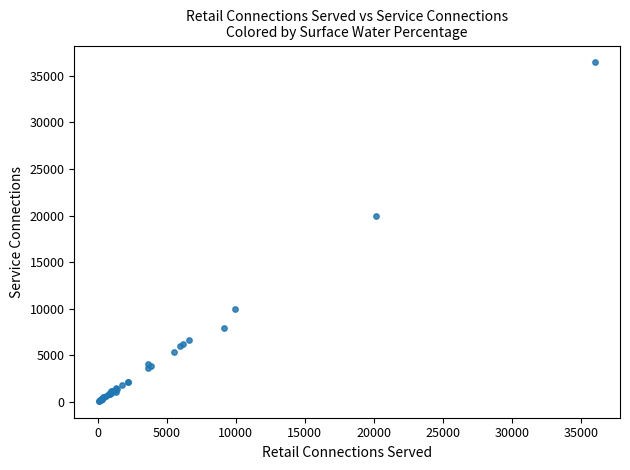

What Y value in the scatter plot is closest to 18267?

20000